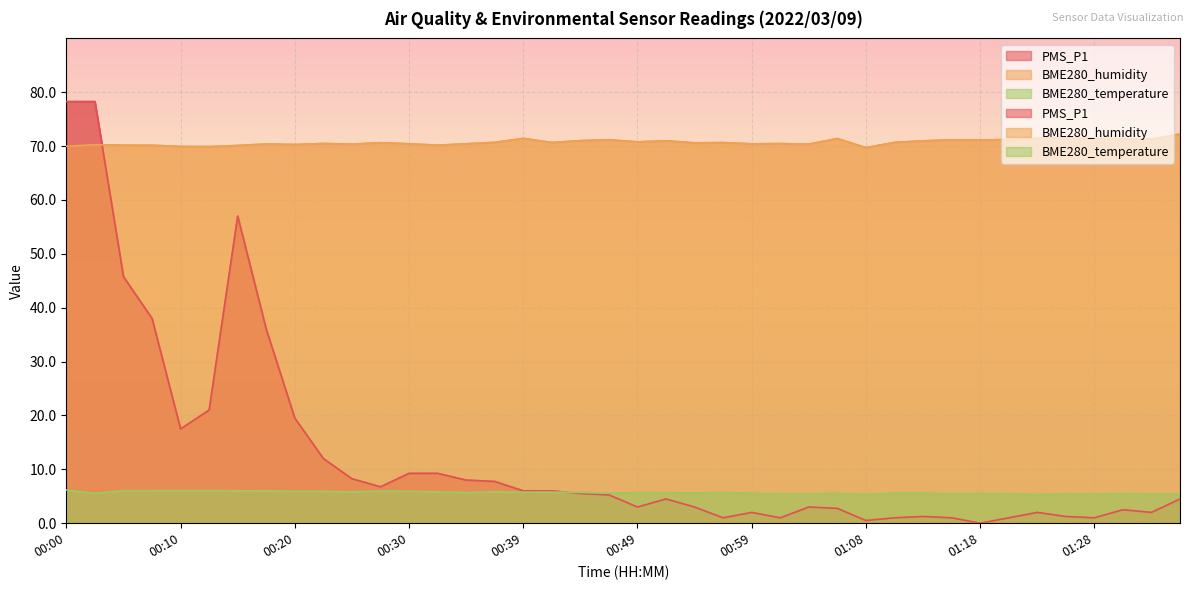

What is the difference between the maximum and minimum values in the PMS_P1 series?

78.2